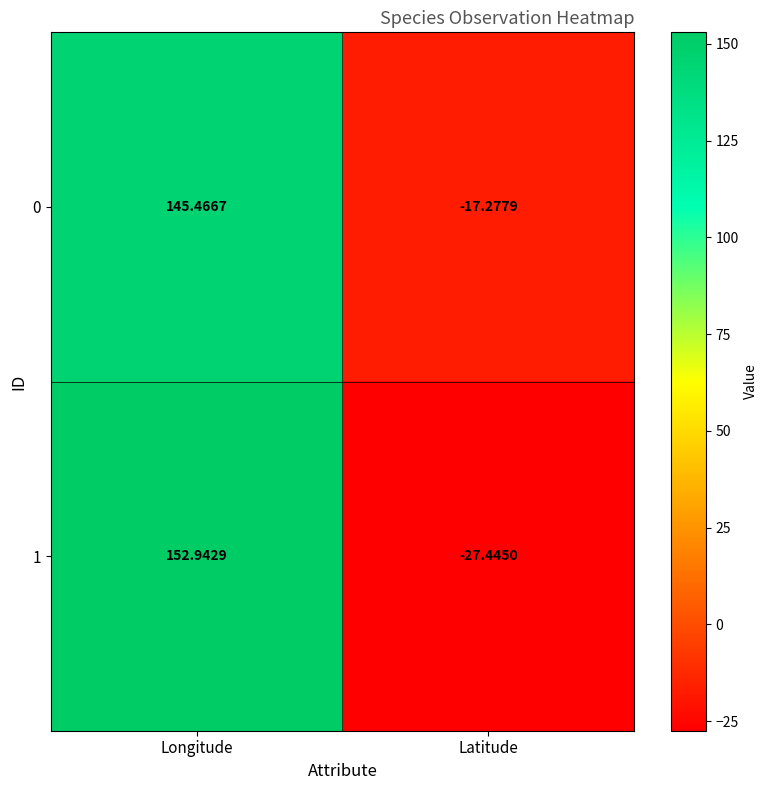

Which category has the highest value in the 1 series?

Longitude